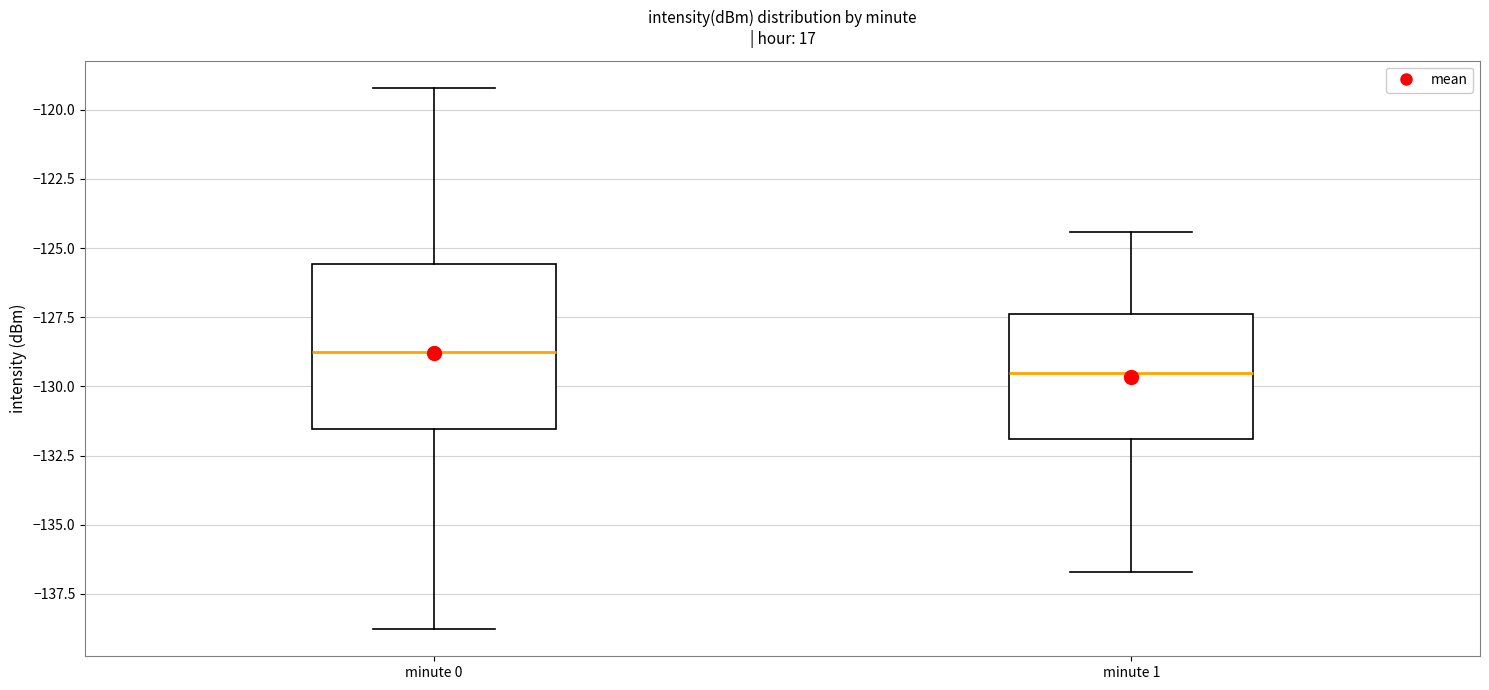

Reading left to right, read every box against the y-axis: the position of its median line, the range the box covers, and the ends of its whiskers. The values are not printed on the chart, so give them approximately, as read against the axis.

minute 0: median -129.0, box -131.5 to -125.5, whiskers -139.0 to -119.0
minute 1: median -129.5, box -132.0 to -127.5, whiskers -136.5 to -124.5